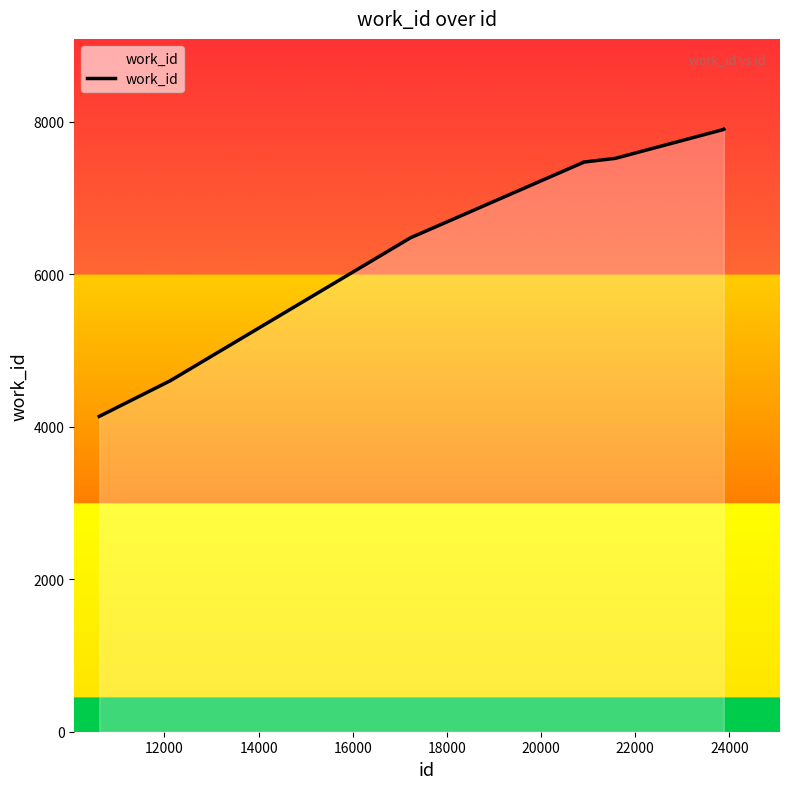

What is the difference between the maximum and minimum values?

3766